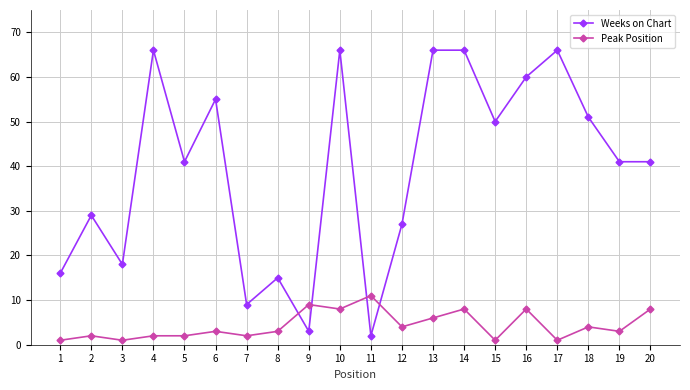

List the series in order of their overall mean, lowest first.

Peak Position, Weeks on Chart